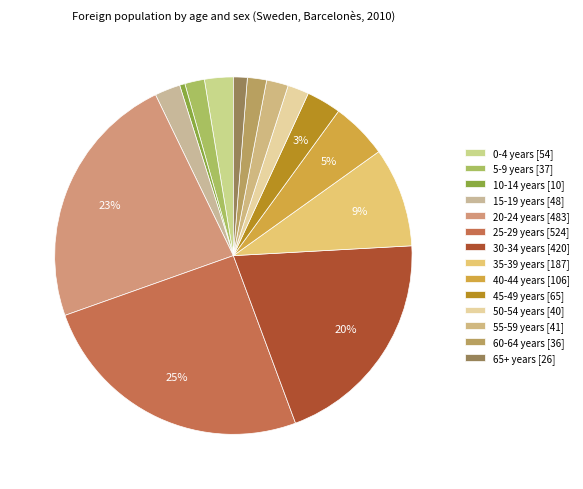

Rank the categories by value from lowest to highest.

10-14 years, 65+ years, 60-64 years, 5-9 years, 50-54 years, 55-59 years, 15-19 years, 0-4 years, 45-49 years, 40-44 years, 35-39 years, 30-34 years, 20-24 years, 25-29 years